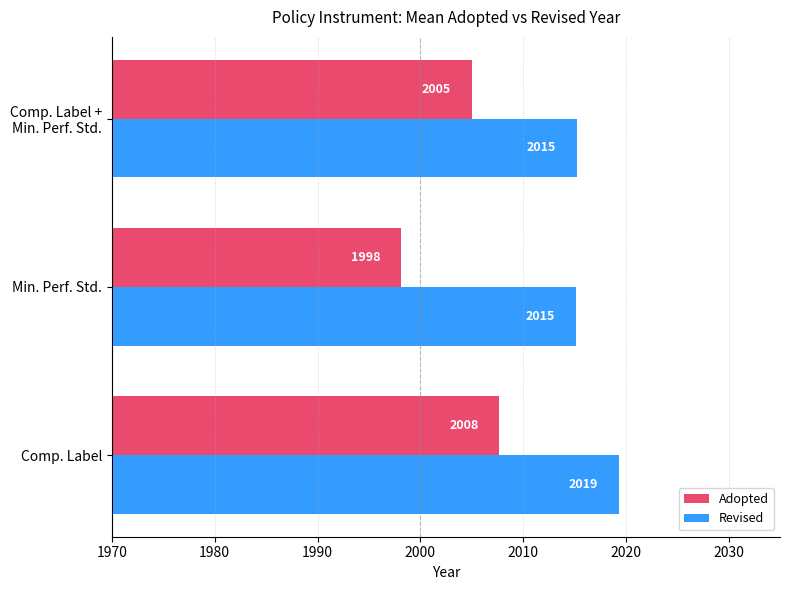

At which label is Adopted closest to 2002?

Comp. Label +
Min. Perf. Std.